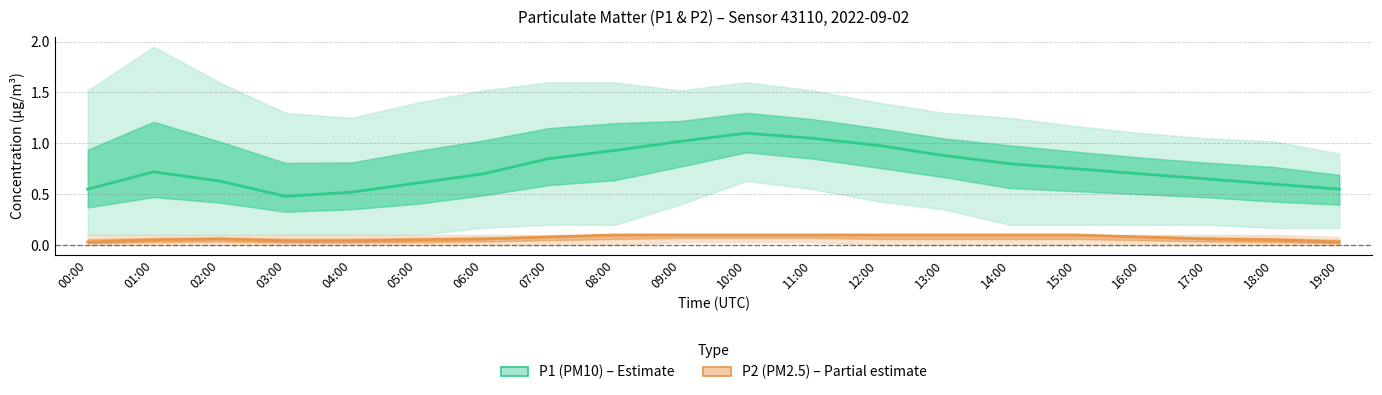

Reading right to left, extract all data points from this chart.

P1 (PM10): 0.6	0.6	0.7	0.7	0.8	0.8	0.9	1.0	1.1	1.1	1.0	0.9	0.8	0.7	0.6	0.5	0.5	0.6	0.7	0.6
P2 (PM2.5): 0.0	0.1	0.1	0.1	0.1	0.1	0.1	0.1	0.1	0.1	0.1	0.1	0.1	0.1	0.1	0.0	0.0	0.1	0.1	0.0